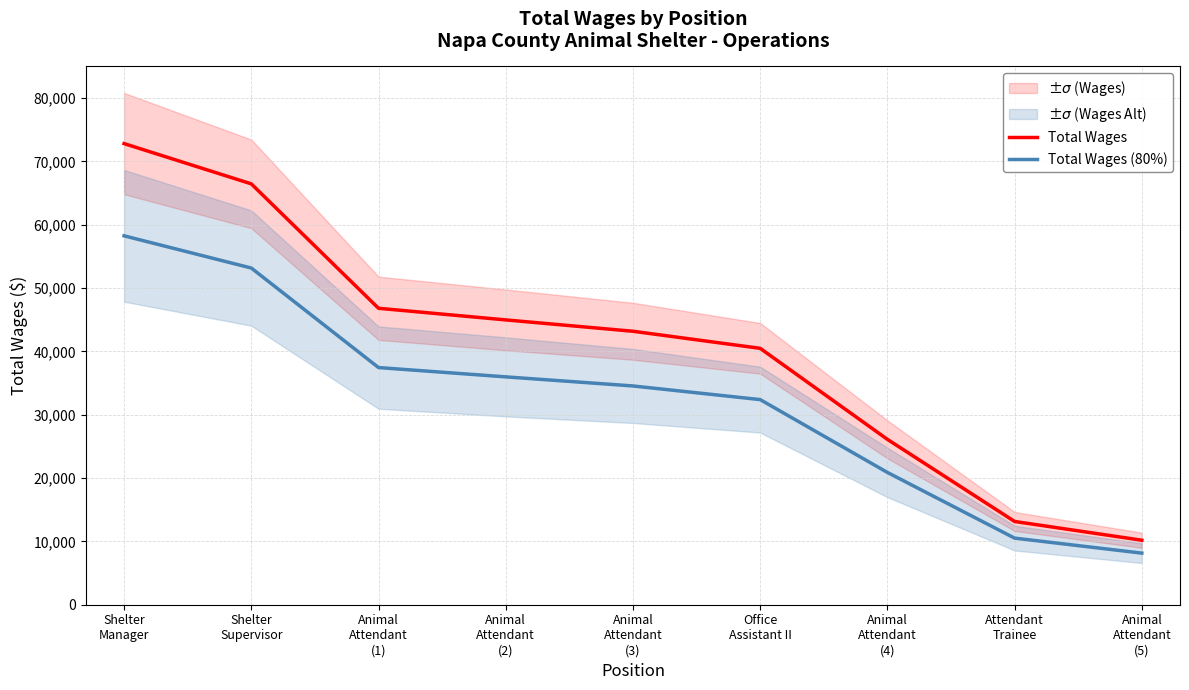

Does the chart have visible grid lines?

Yes